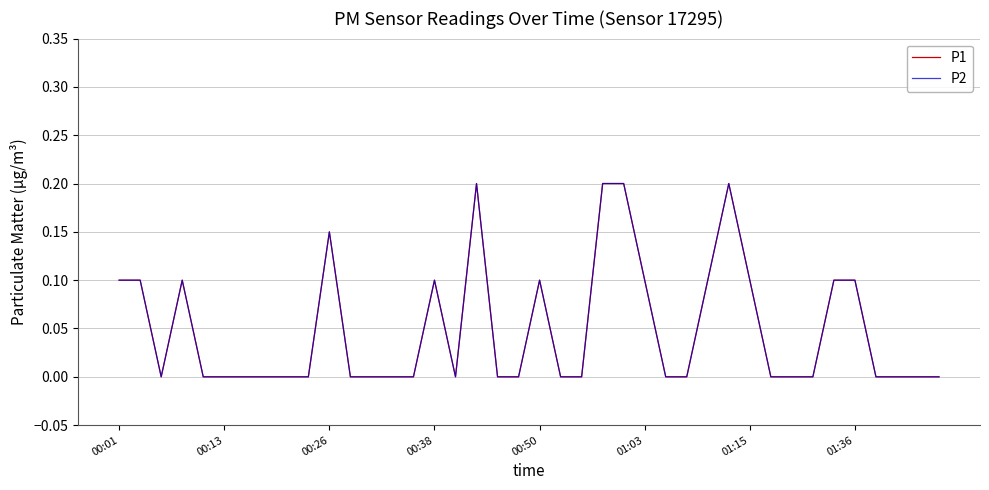

Is this an area chart (filled region under the line)?

No